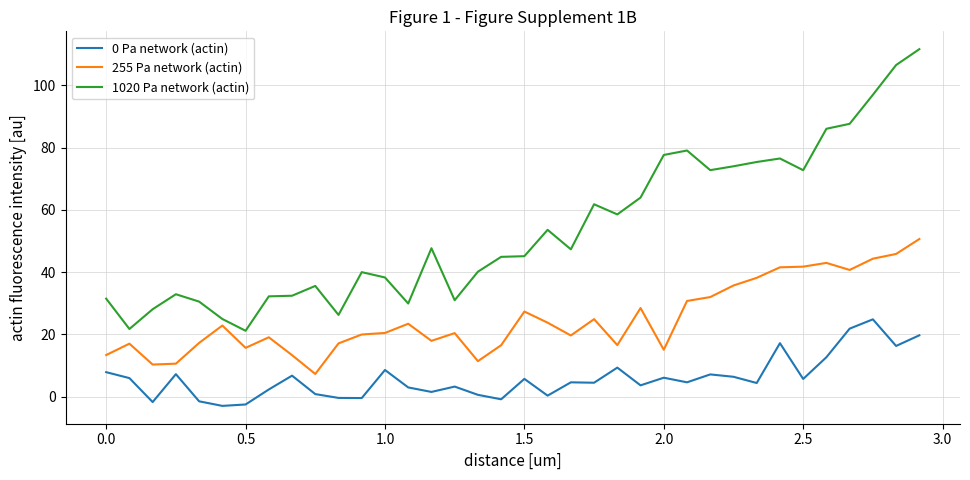

What is the smallest value displayed?

-3.0